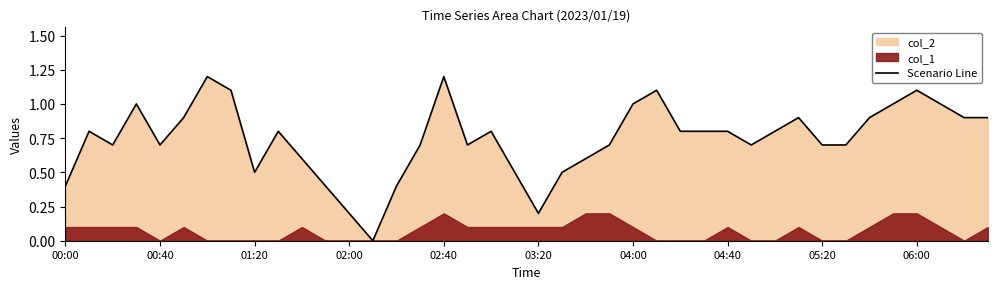

What is the sum of the values at 30 and 23?

1.5